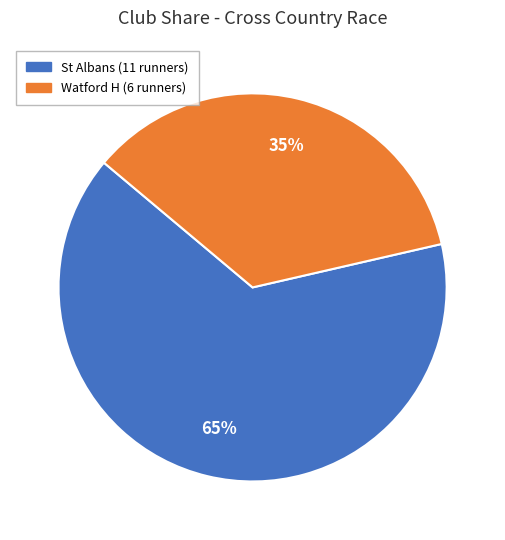

Combined, do Watford H and St Albans account for over 50%?

Yes